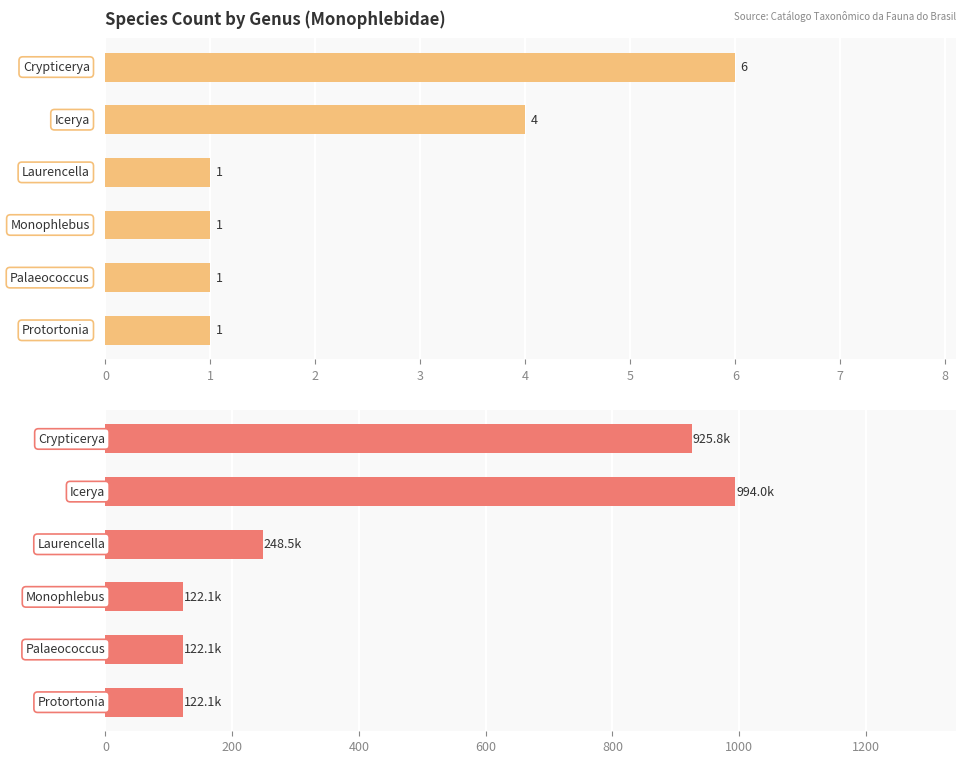

List the series in order of their overall mean, highest first.

parentGuid (sum/1000), ID taxonômico (count)